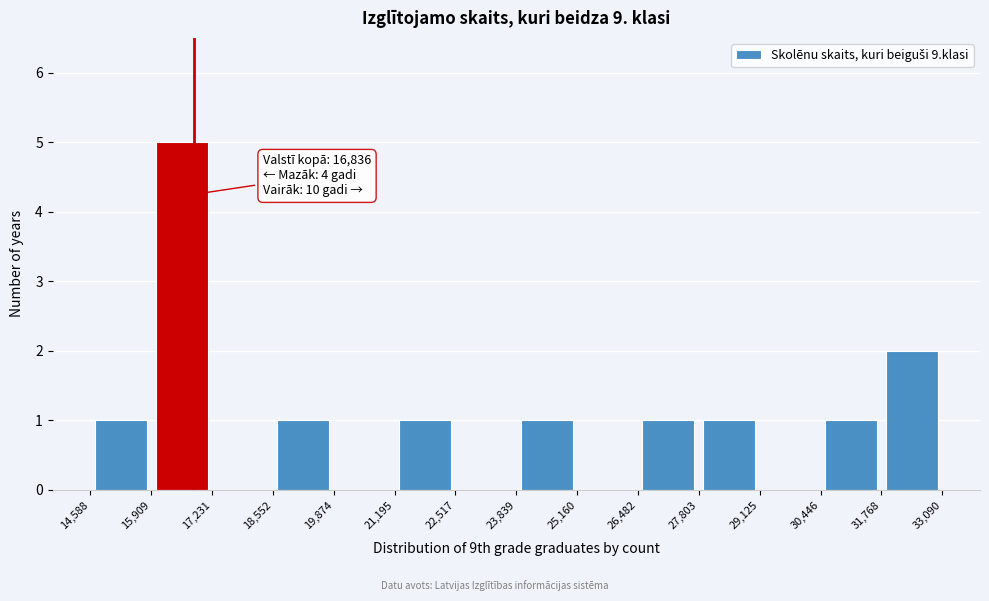

Over which range of the x-axis is the bar tallest?

15,909 to 17,231